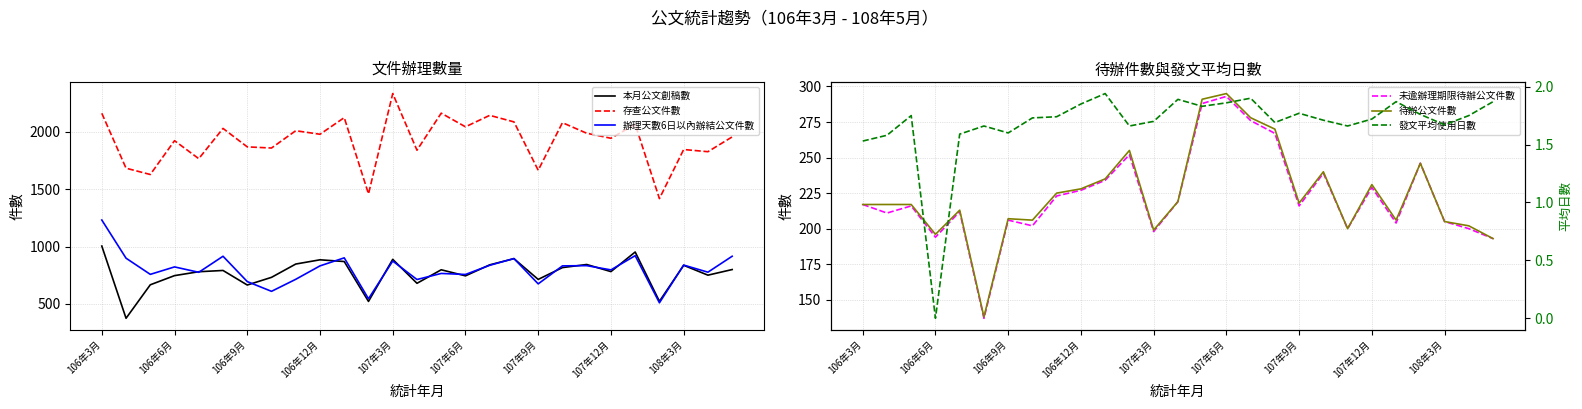

Which series has the largest range (max minus min)?

存查公文件數